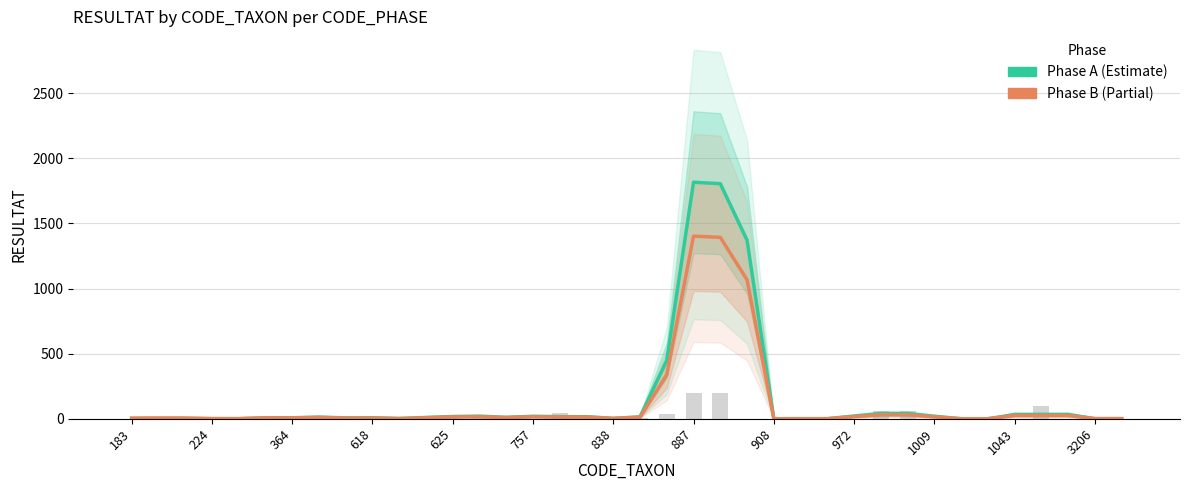

What are all the series names shown in the legend?

Phase A (Estimate), Phase B (Partial)